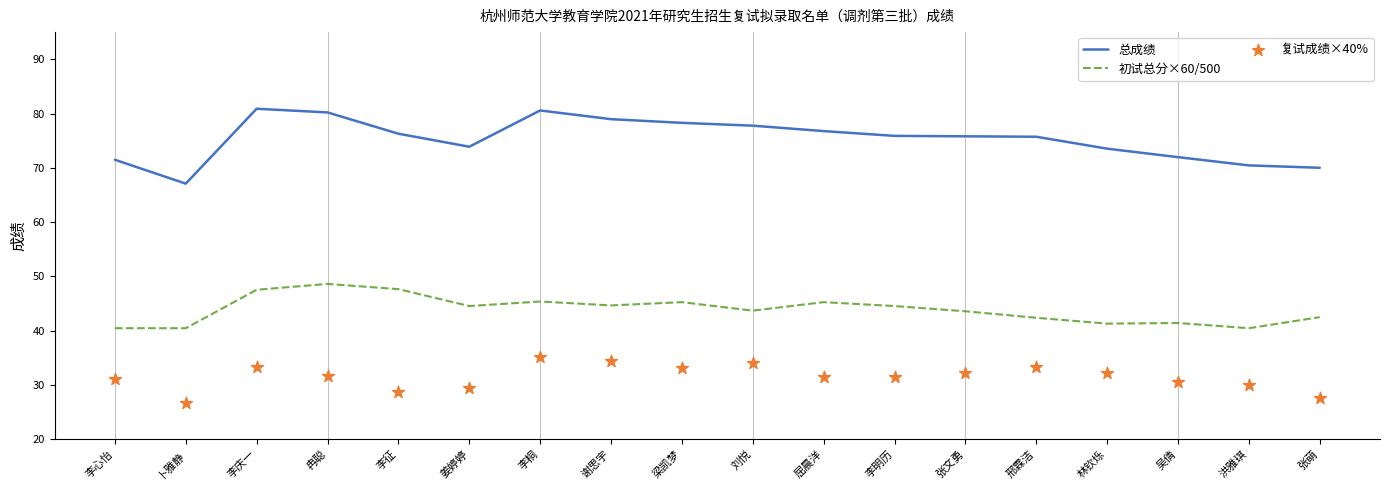

At how many categories does at least one series exceed 78?

5